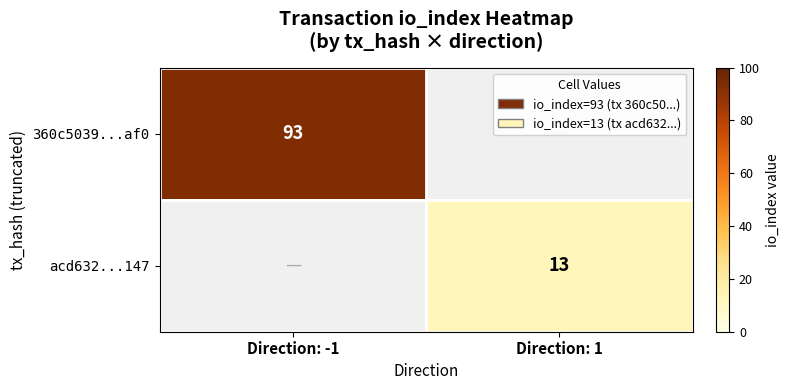

True or false: 360c5039...af0 has a value of 64.9 at Direction: -1.

False